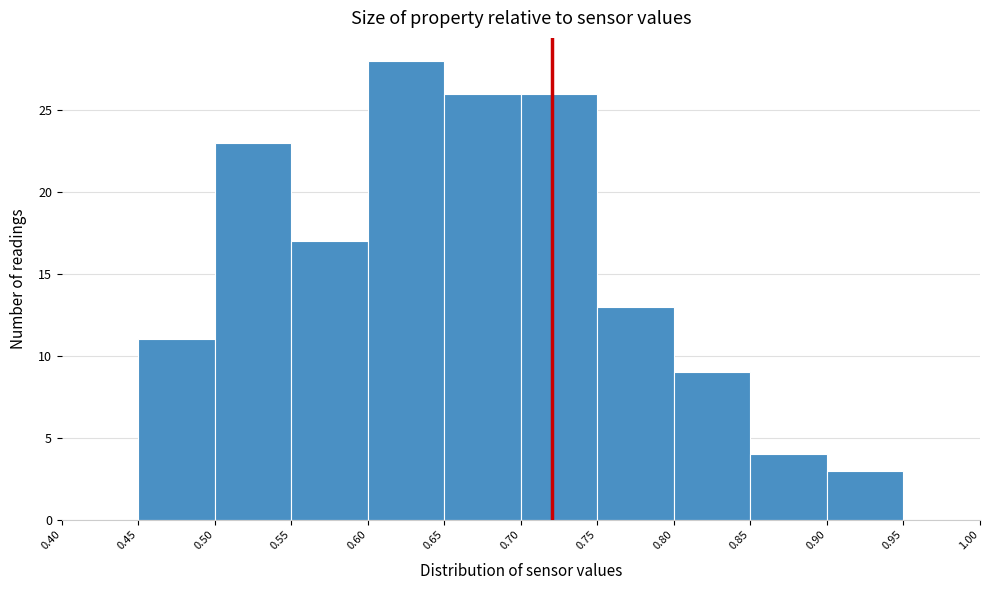

Reading left to right, transcribe this chart: for each bar, give the range it covers on the x-axis and its height. The values are not printed on the chart, so give them approximately, as read against the axis.

0.40 to 0.45: 0
0.45 to 0.50: 11
0.50 to 0.55: 23
0.55 to 0.60: 17
0.60 to 0.65: 28
0.65 to 0.70: 26
0.70 to 0.75: 26
0.75 to 0.80: 13
0.80 to 0.85: 9
0.85 to 0.90: 4
0.90 to 0.95: 3
0.95 to 1.00: 0